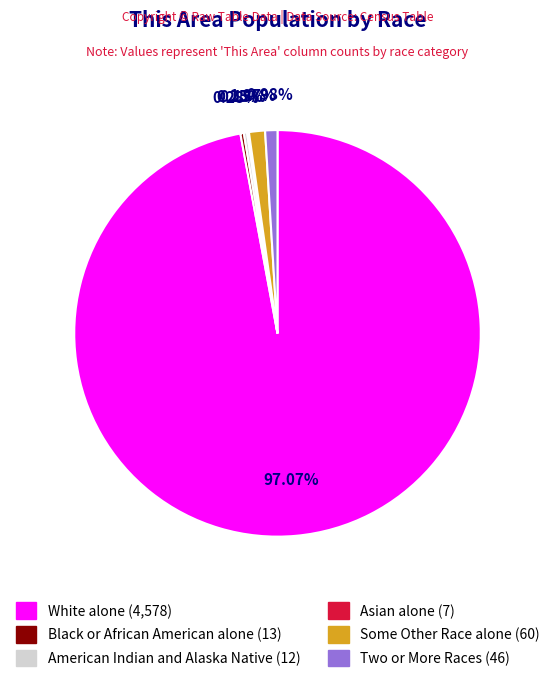

To the nearest percent, what percentage of the pie is White alone?

97%